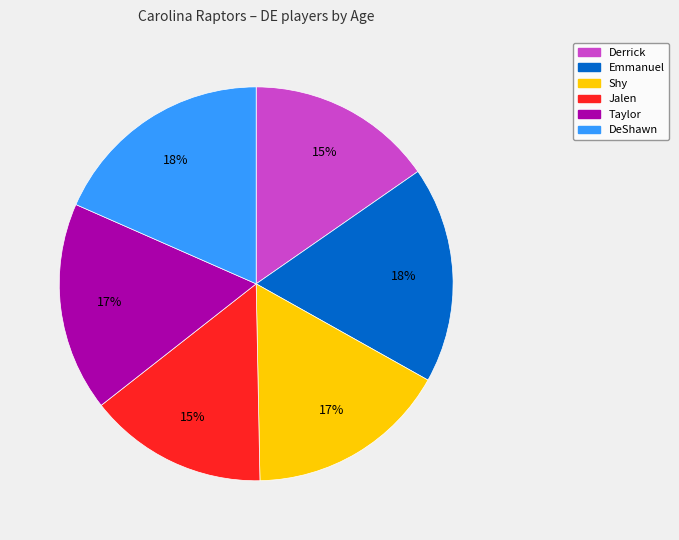

What percentage is the Taylor slice, to the nearest percent?

17%